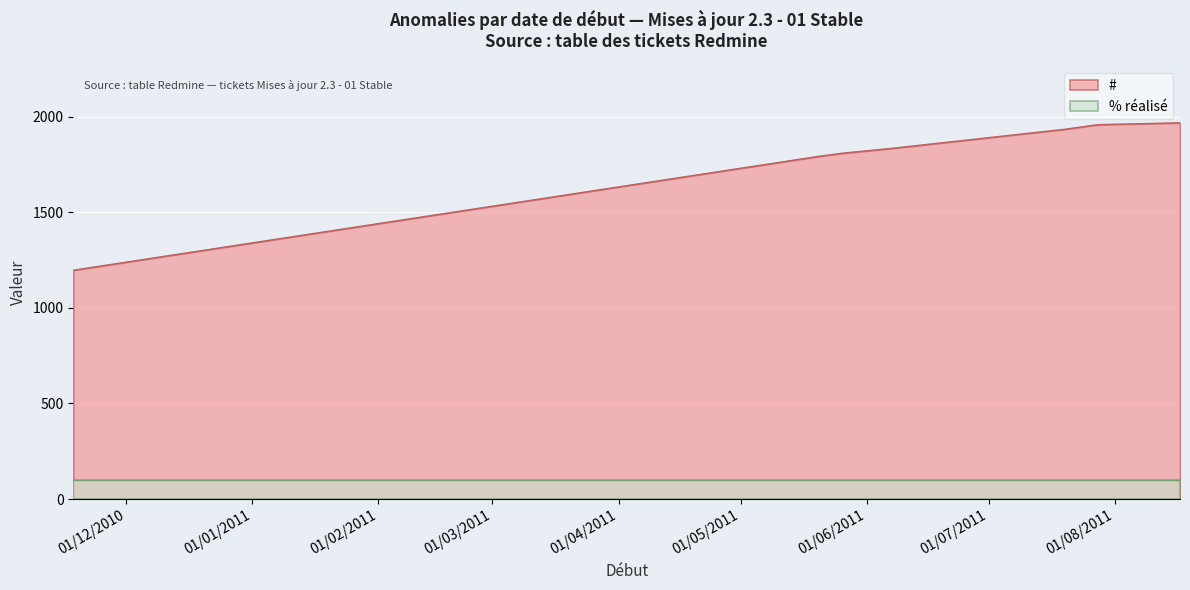

What is the difference between the highest and lowest values at 20/05/2011?

1692